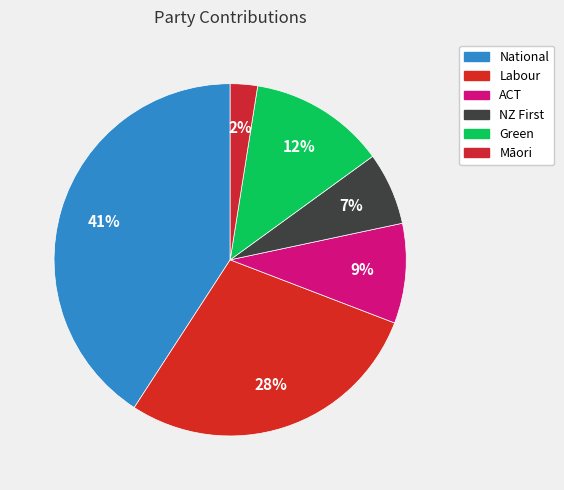

Is Green the majority of the pie?

No